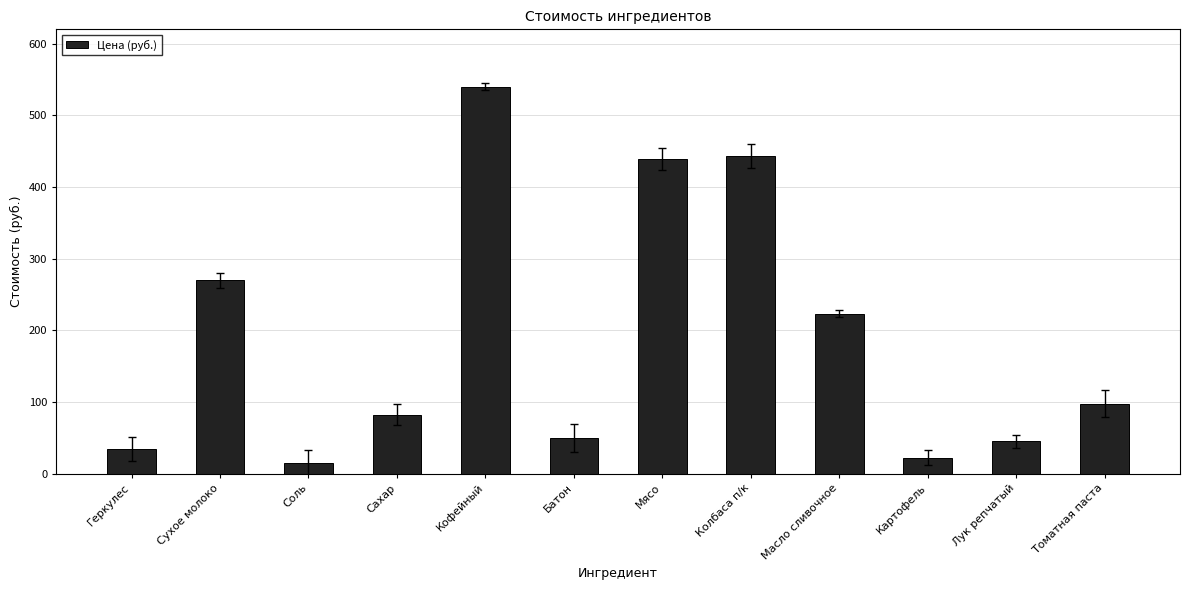

Which has a higher value, Сахар or Соль?

Сахар